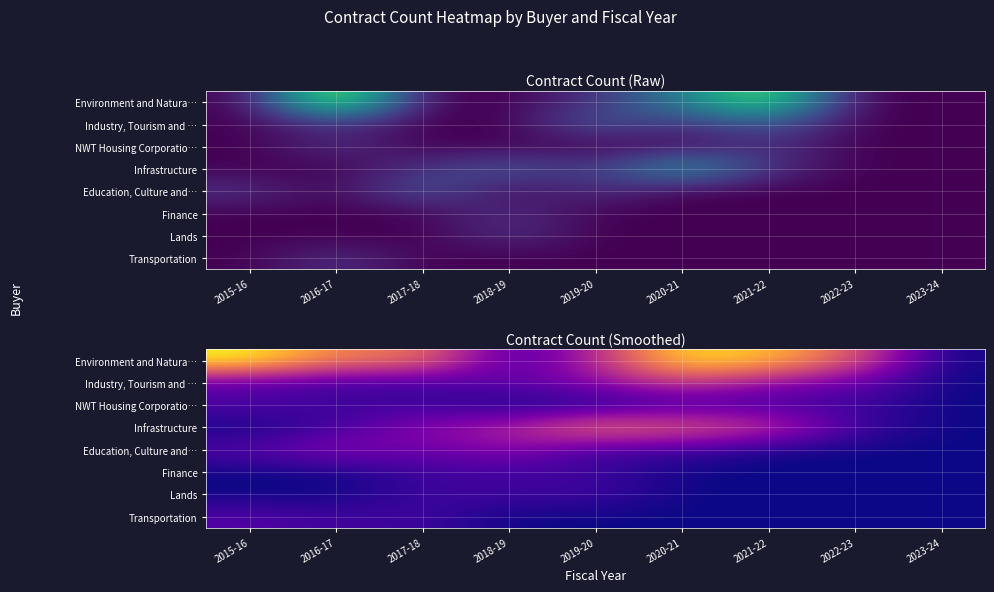

Which category has the lowest value across all series?

2023-24